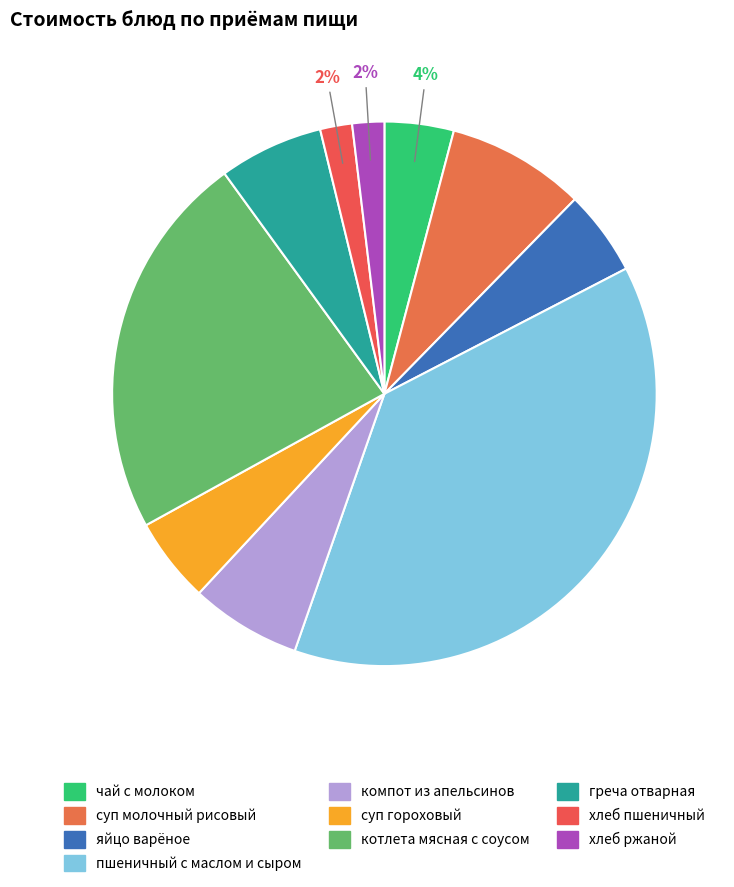

True or false: хлеб пшеничный accounts for 2% of the total.

True